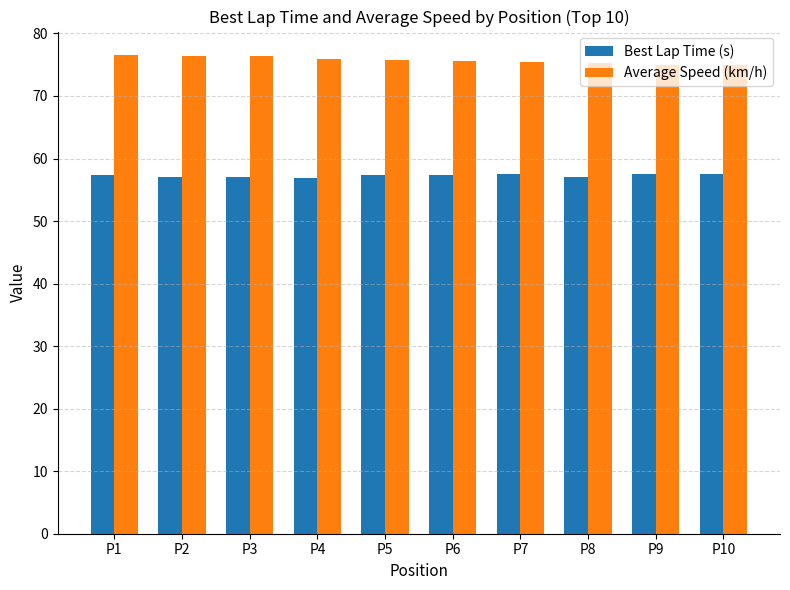

What is the value of the Best Lap Time (s) bar at the 1st from the left?

57.3